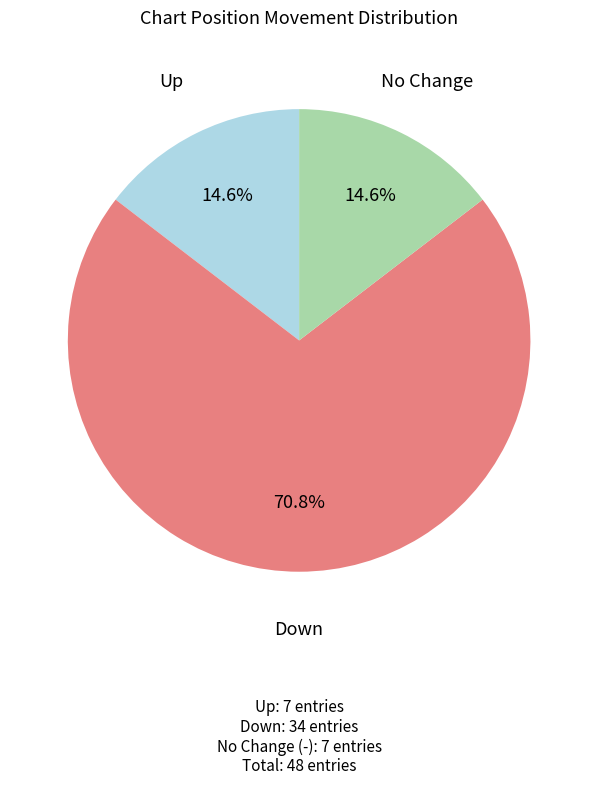

Does any single category account for the majority?

Yes